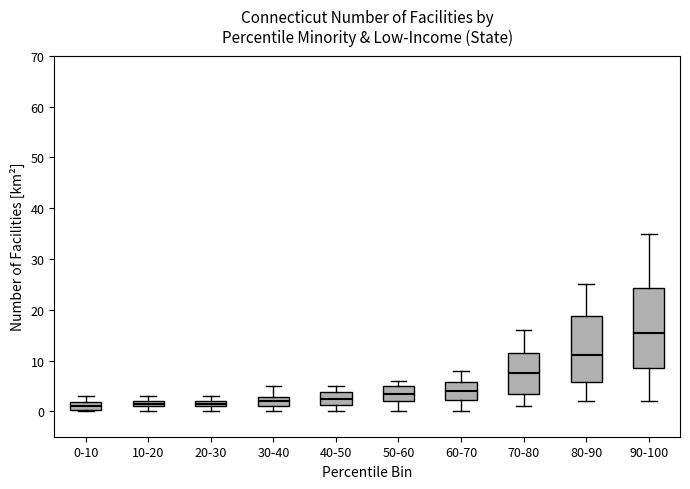

Comparing the boxes themselves (not the whiskers), which one is the tallest?

90-100